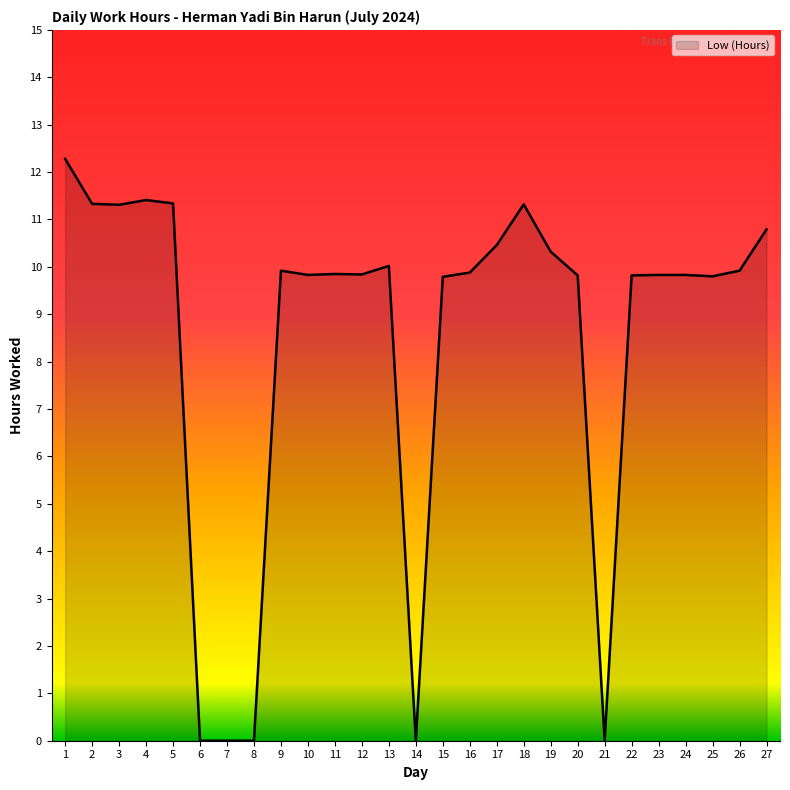

What is the change in value from 18 to 26?

-1.4